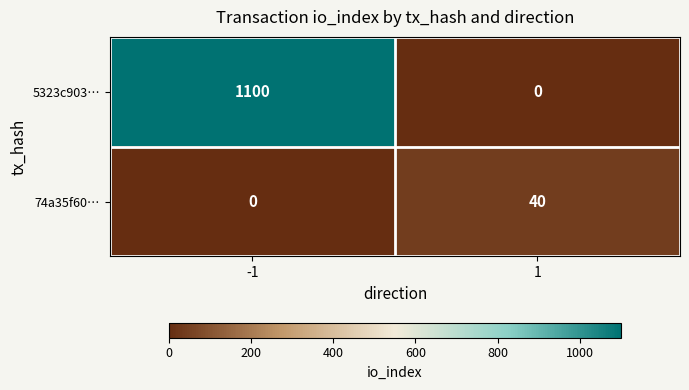

The value of 5323c903… at -1 is 504. True or false?

False